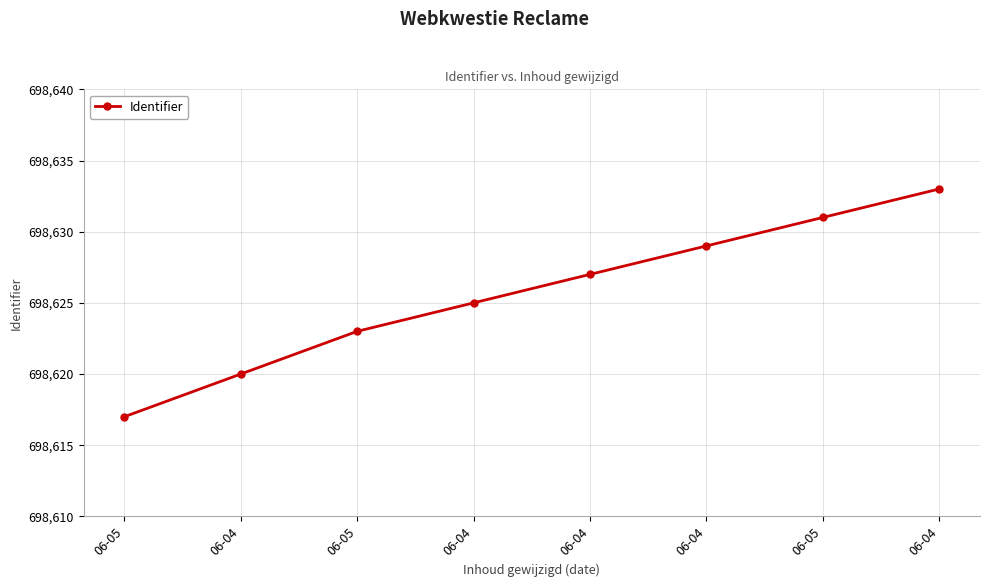

What is the label of the 4th point from the right?

06-04